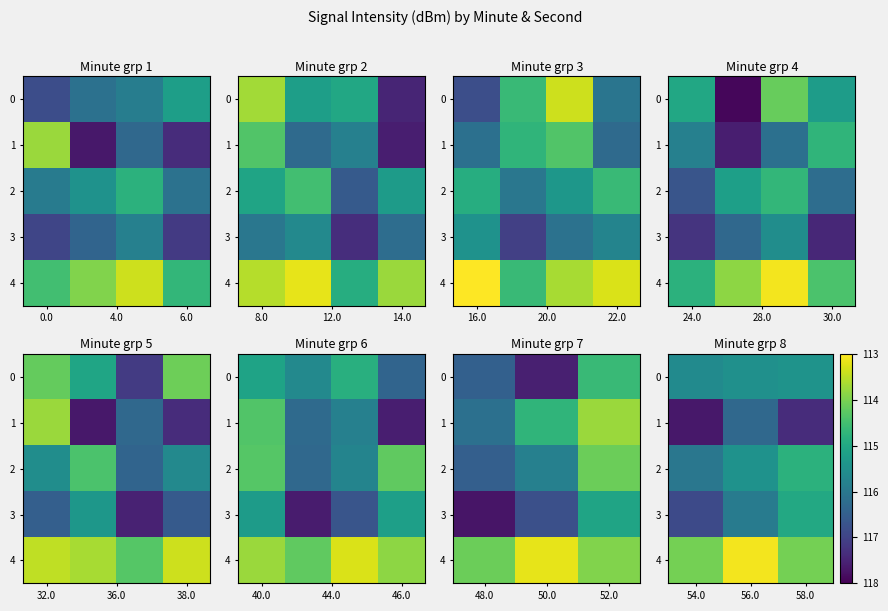

What is the difference between the maximum and minimum values in the 3 series?

2.0